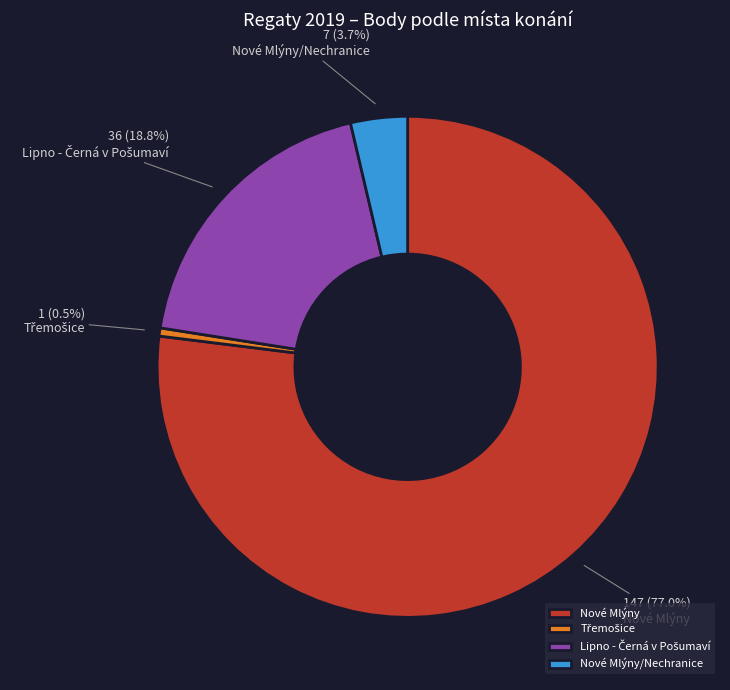

Which slice represents more than half of the pie?

Nové Mlýny